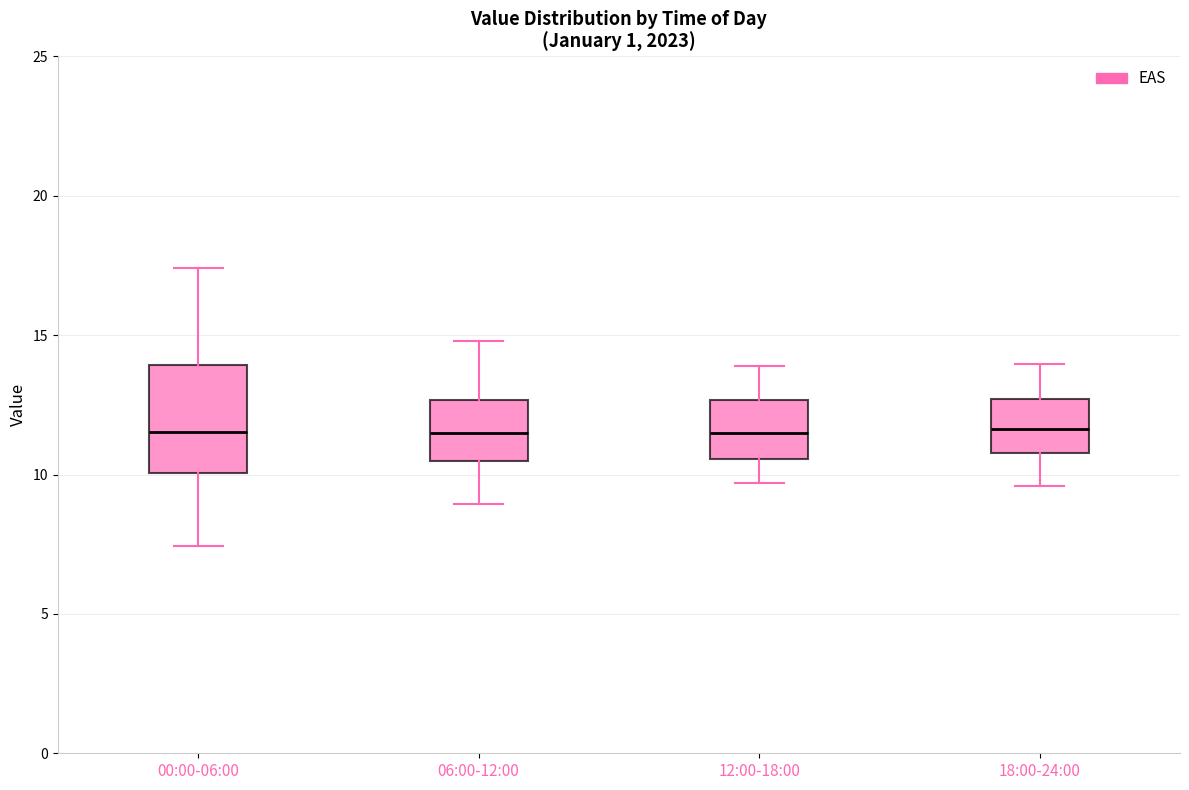

Reading left to right, read every box against the y-axis: the position of its median line, the range the box covers, and the ends of its whiskers. The values are not printed on the chart, so give them approximately, as read against the axis.

00:00-06:00: median 11.5, box 10.0 to 14.0, whiskers 7.5 to 17.5
06:00-12:00: median 11.5, box 10.5 to 12.5, whiskers 9.0 to 15.0
12:00-18:00: median 11.5, box 10.5 to 12.5, whiskers 9.5 to 14.0
18:00-24:00: median 11.5, box 11.0 to 12.5, whiskers 9.5 to 14.0